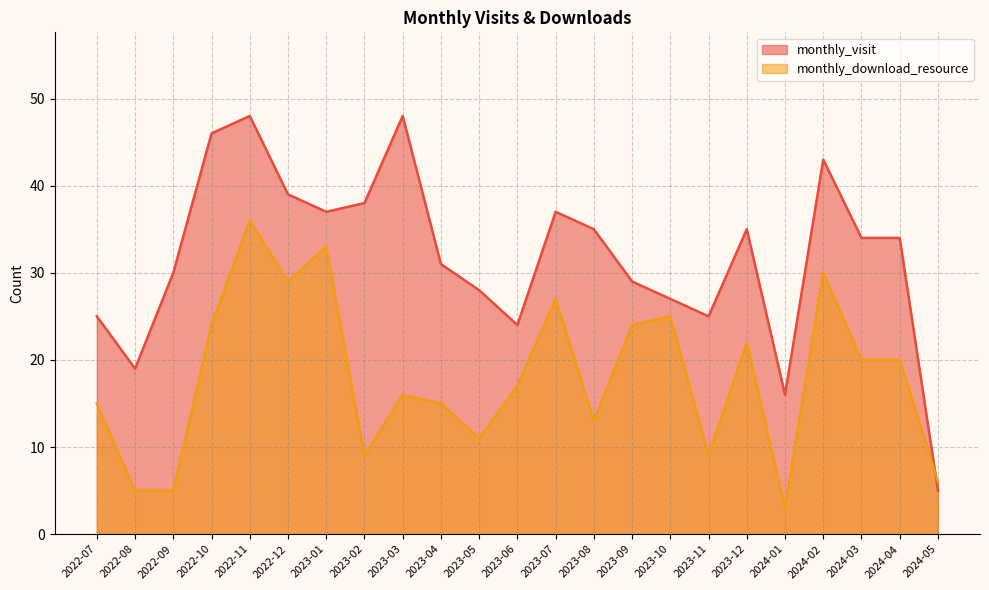

How many data points does each series have?

23